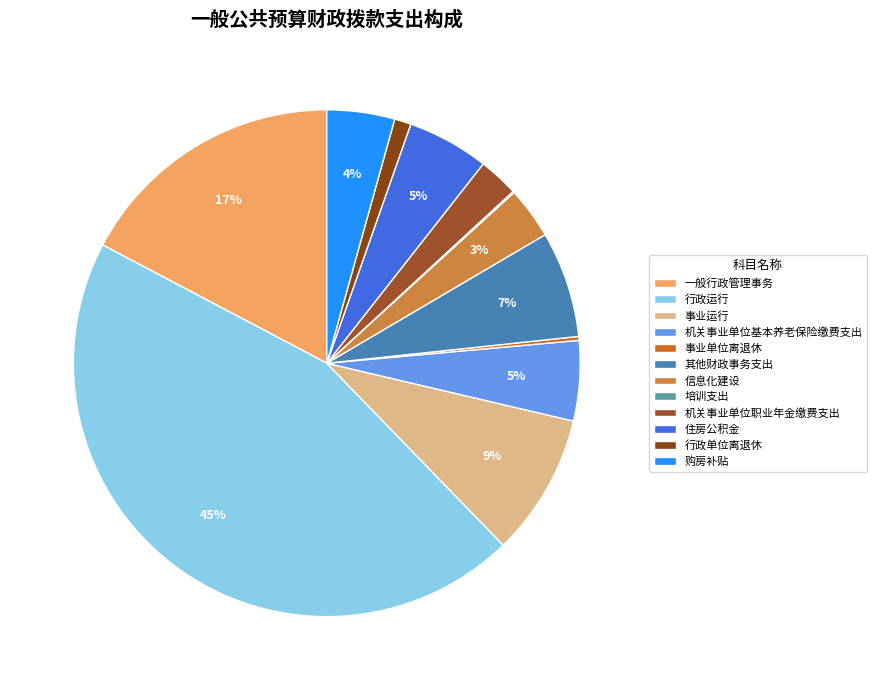

Which has a higher value, 信息化建设 or 行政运行?

行政运行